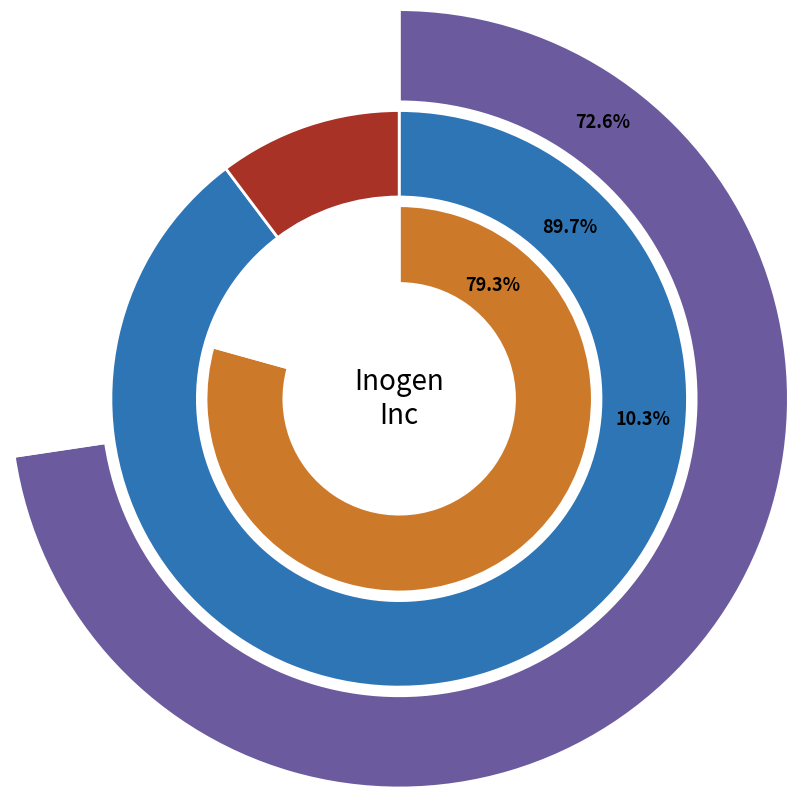

What percentage is the 2 slice, to the nearest percent?

90%